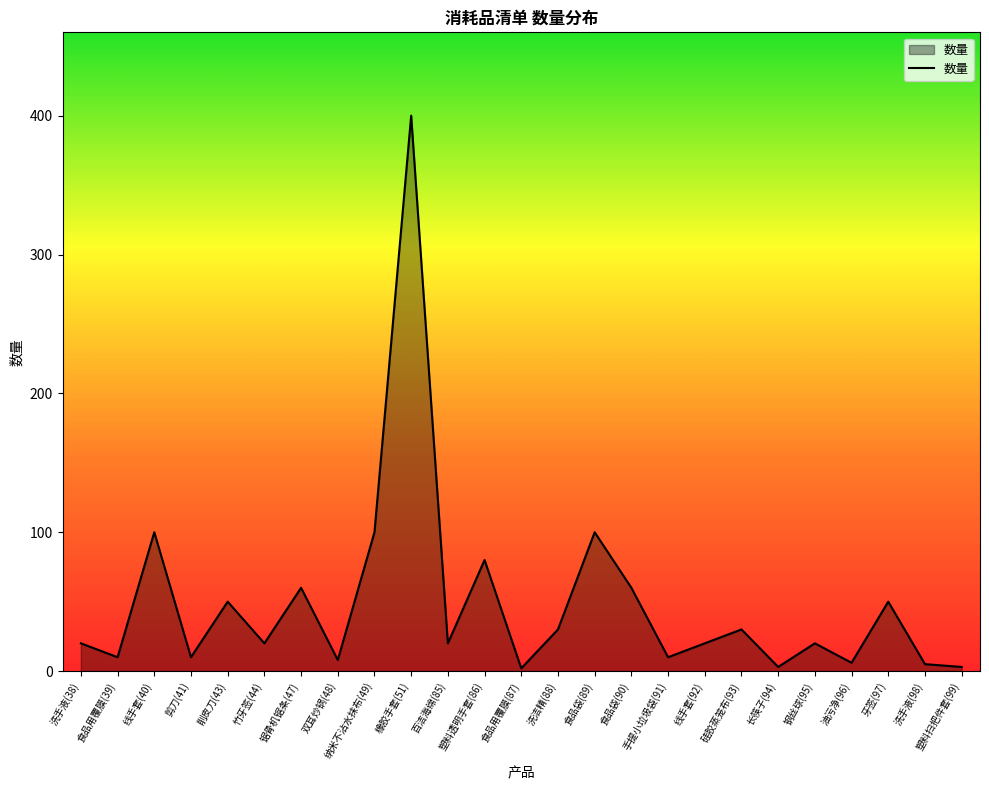

What position from the left is 食品袋(89)?

15